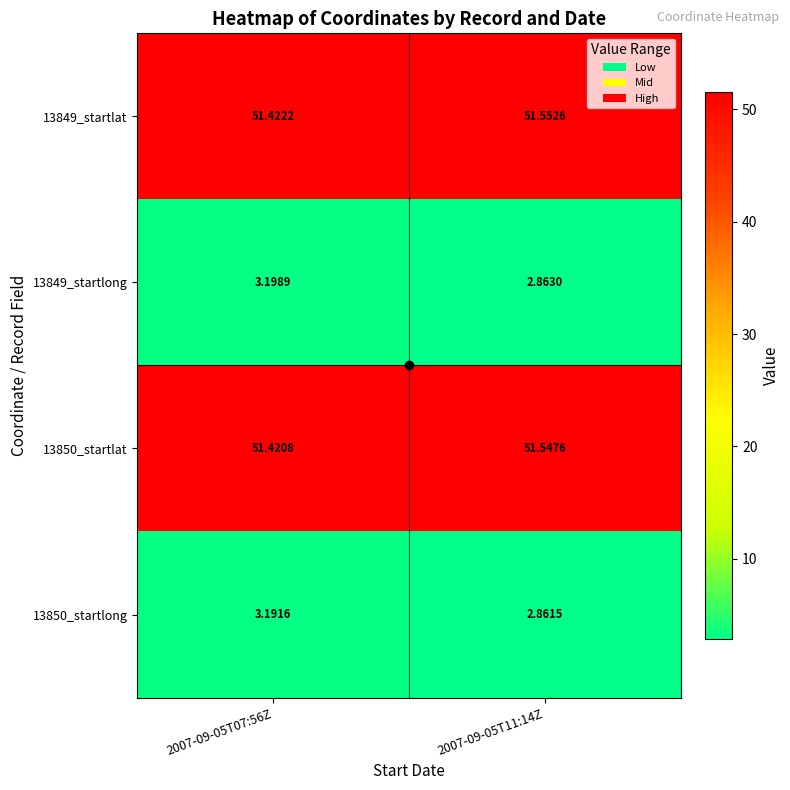

At 2007-09-05T07:56Z, list the series in order from smallest to largest.

13850_startlong, 13849_startlong, 13850_startlat, 13849_startlat